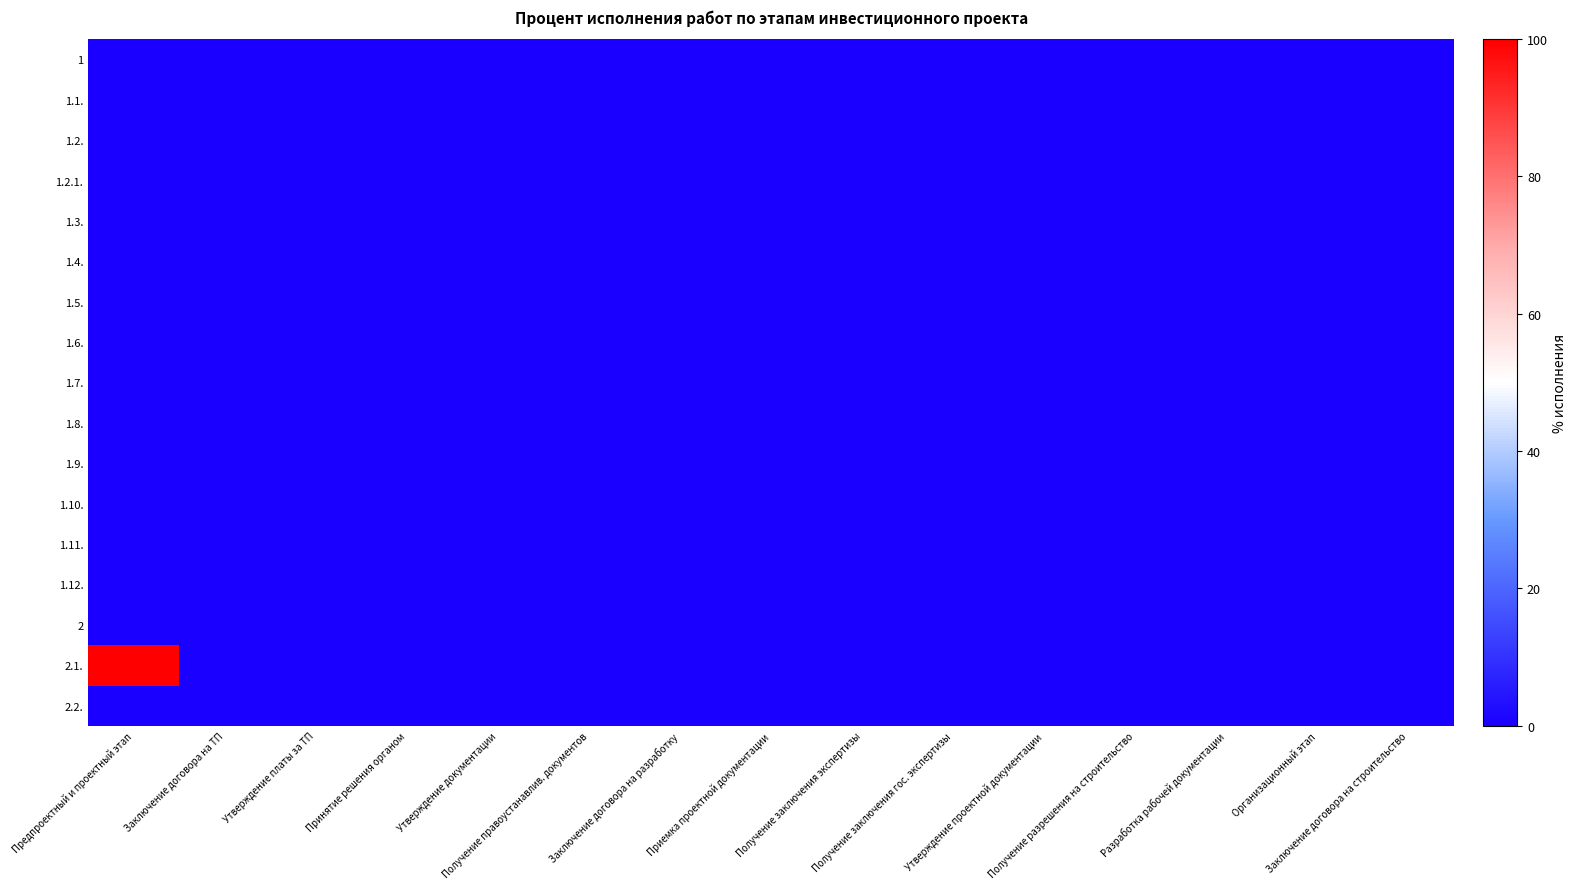

List the series in order of their peak value, lowest first.

1, 1.1., 1.2., 1.2.1., 1.3., 1.4., 1.5., 1.6., 1.7., 1.8., 1.9., 1.10., 1.11., 1.12., 2, 2.2., 2.1.